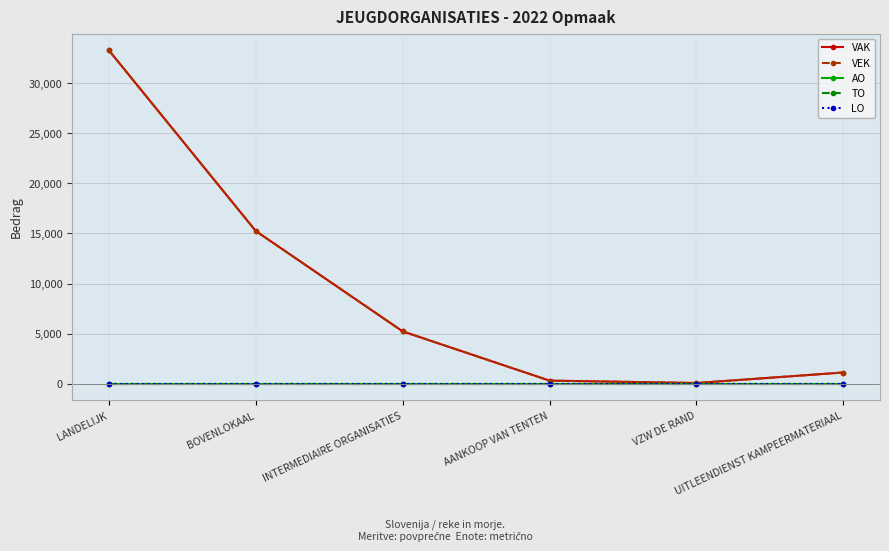

In VEK, how many points are lower than both neighbors (excluding endpoints)?

1